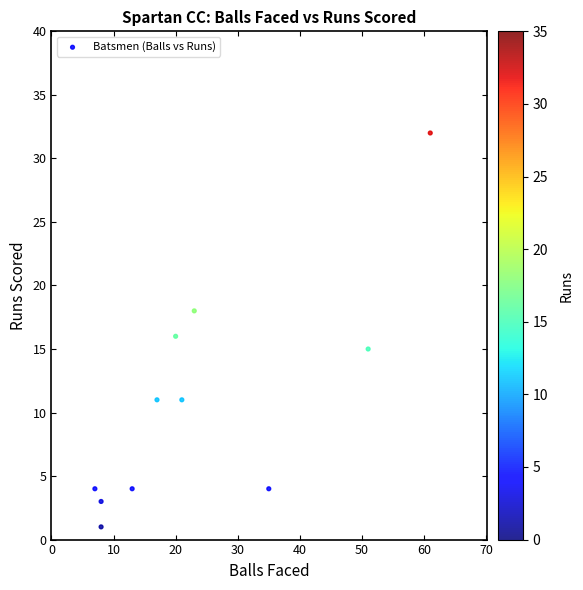

What is the range of Y values (max minus min)?

31